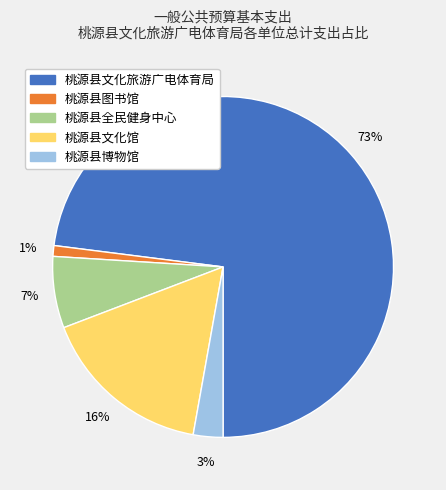

Which slice represents more than half of the pie?

桃源县文化旅游广电体育局